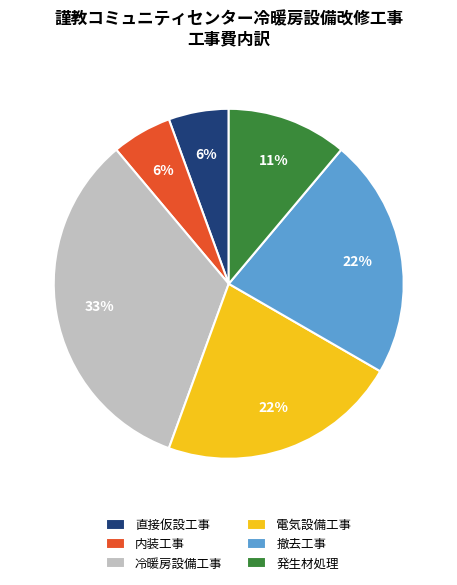

True or false: 発生材処理 accounts for 11% of the total.

True